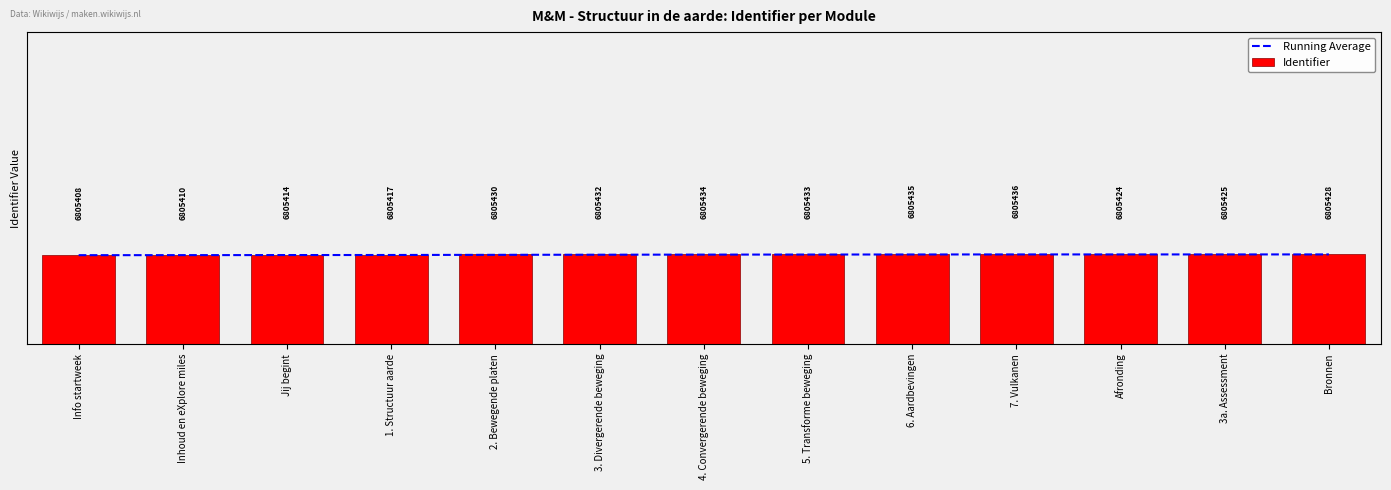

Which label corresponds to the largest value in the chart?

7. Vulkanen